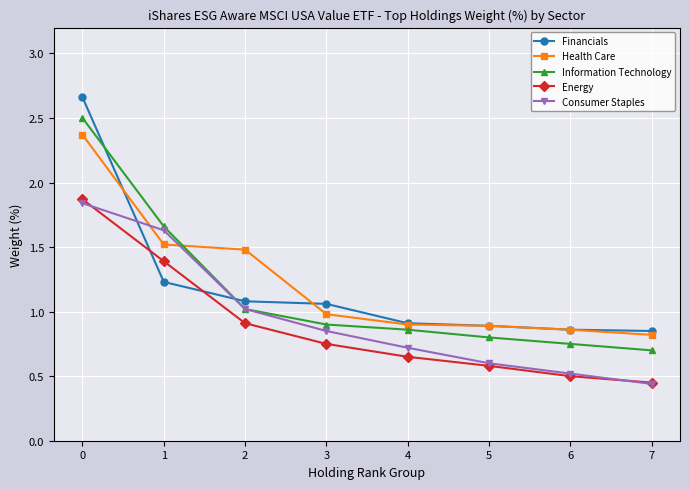

Does the chart display data point markers on the line(s)?

Yes